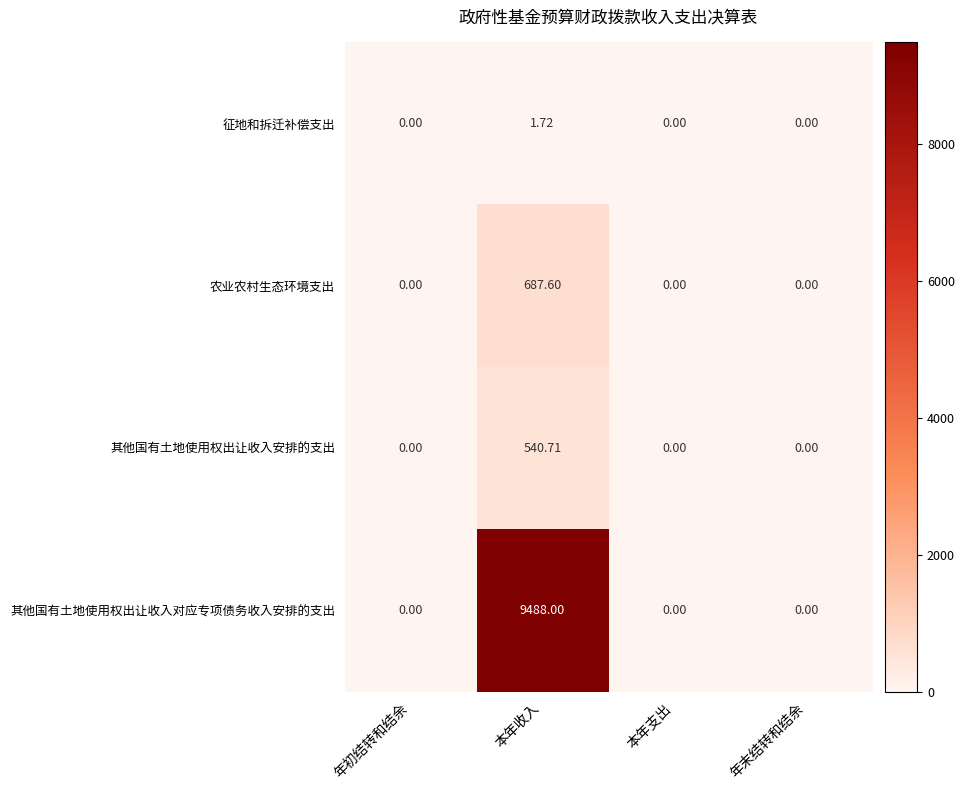

At which category is the sum across all series the highest?

本年收入